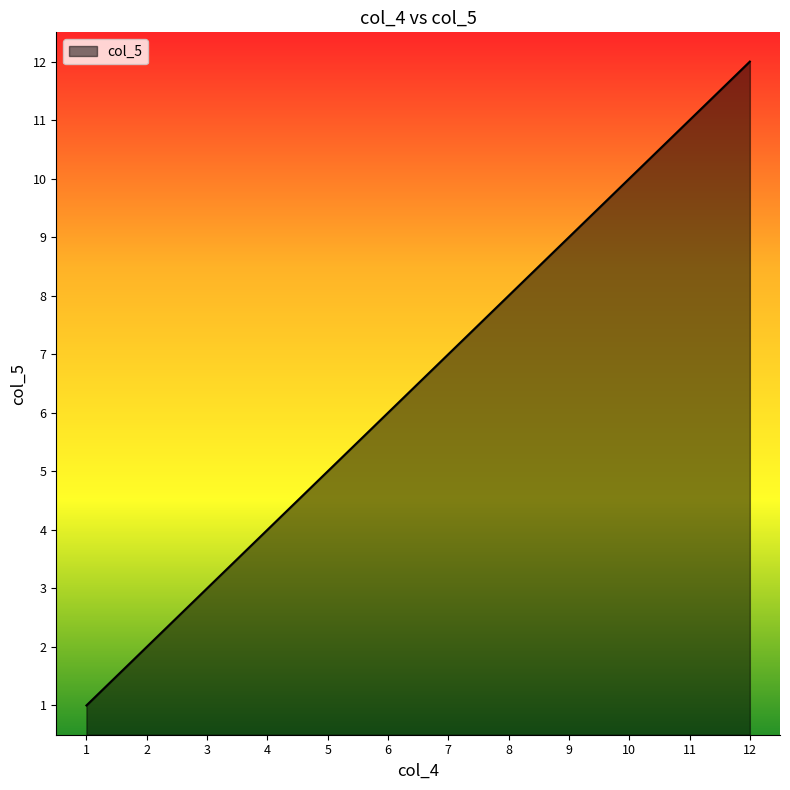

How many values are below 7?

6